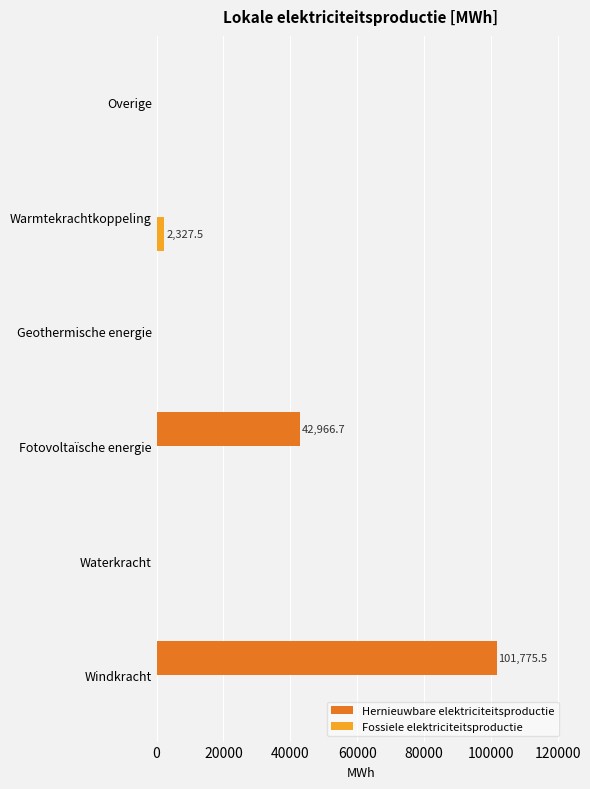

The Hernieuwbare elektriciteitsproductie series shows 0.0 at Geothermische energie. True or false?

True